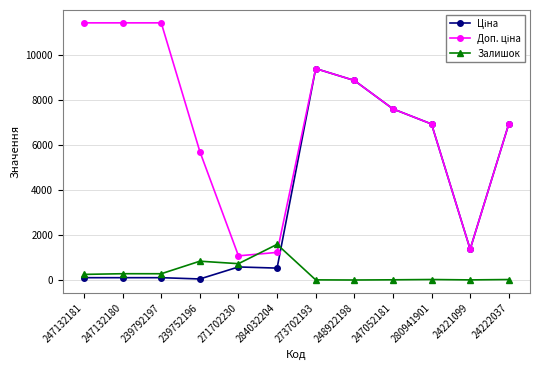

At which category is the sum across all series the highest?

273702193